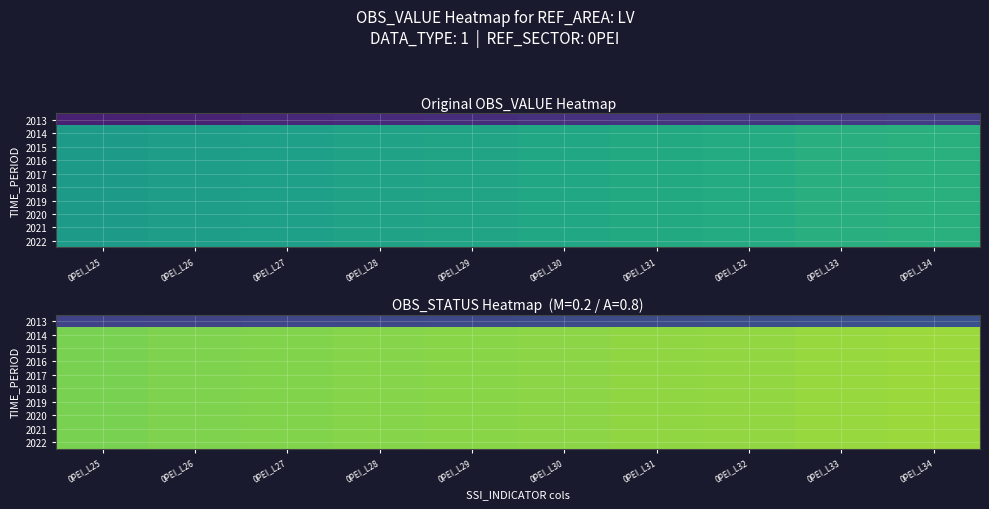

The 2015 series shows 0.8 at 0PEI_L26. True or false?

True